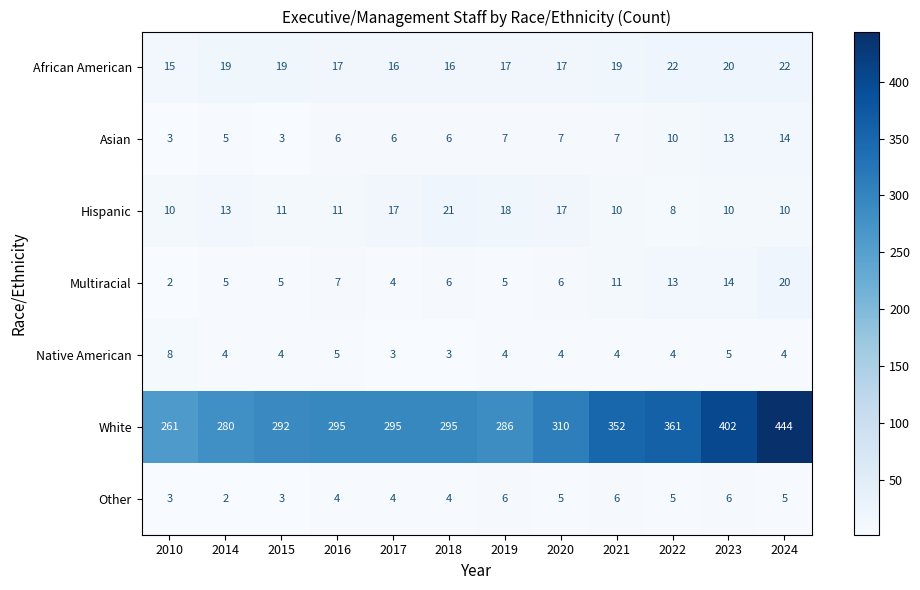

At which label does Hispanic reach its peak?

2018